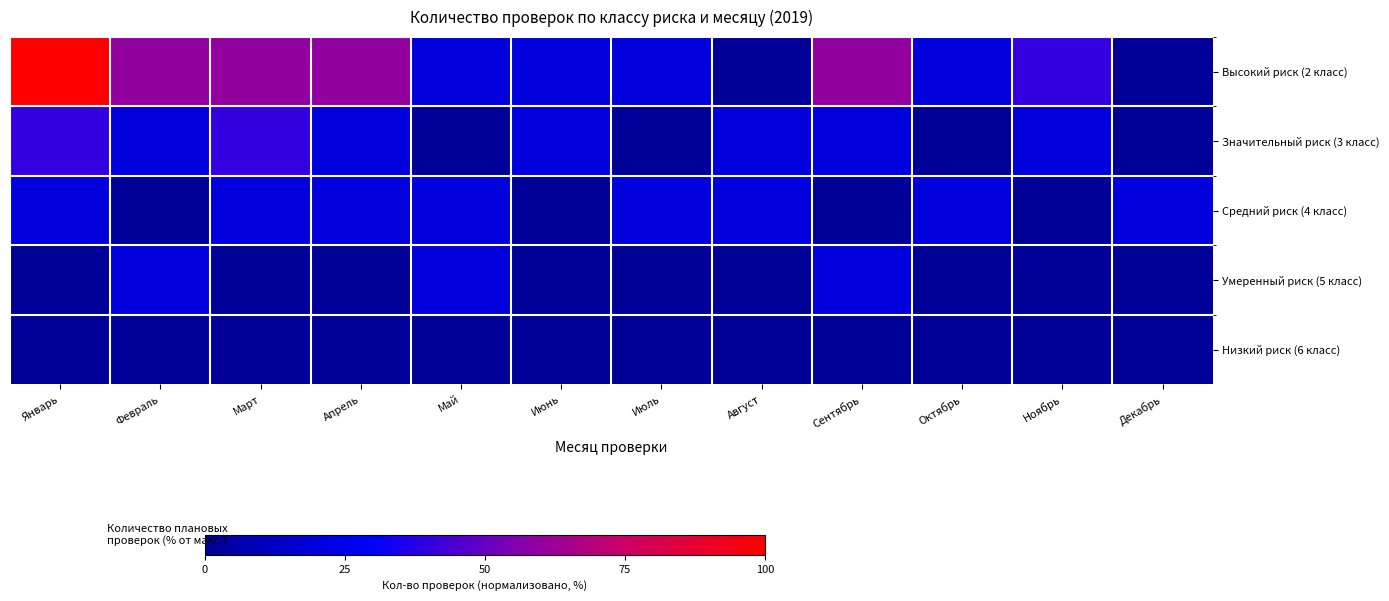

How many categories are shown in the chart?

12